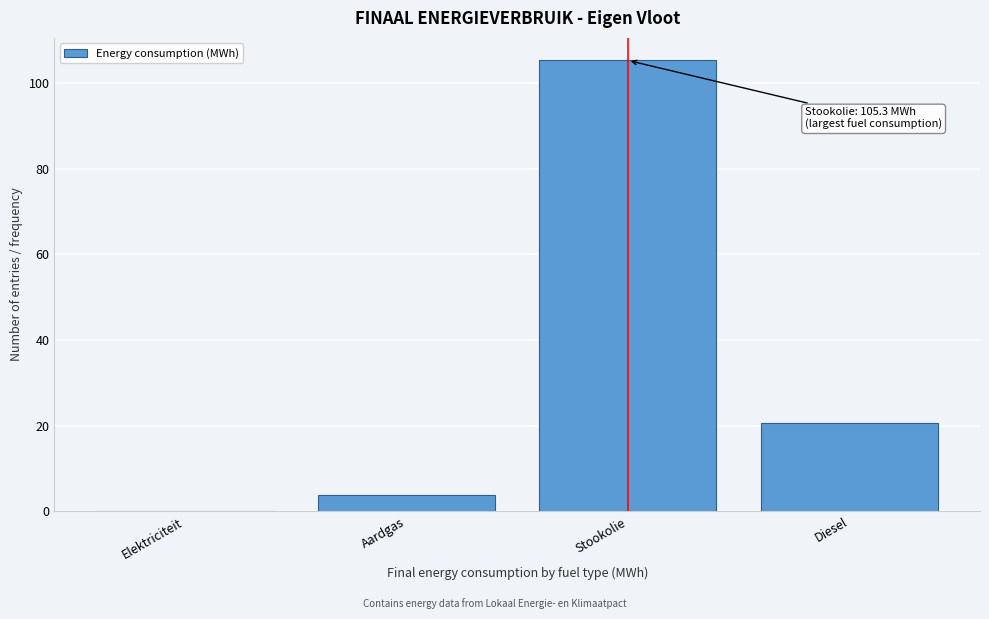

Reading left to right, transcribe all the data shown in this chart.

Elektriciteit=0.0	Aardgas=3.8	Stookolie=105.3	Diesel=20.5